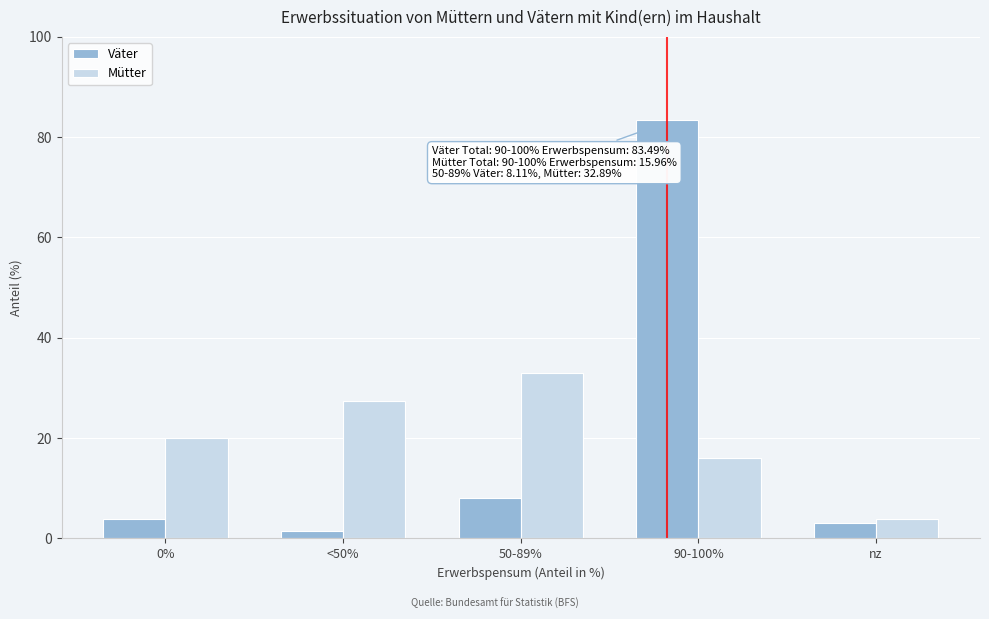

Reading left to right, what are all the values shown in this chart?

Väter: 3.9	1.5	8.1	83.5	3.0
Mütter: 20.0	27.4	32.9	16.0	3.8